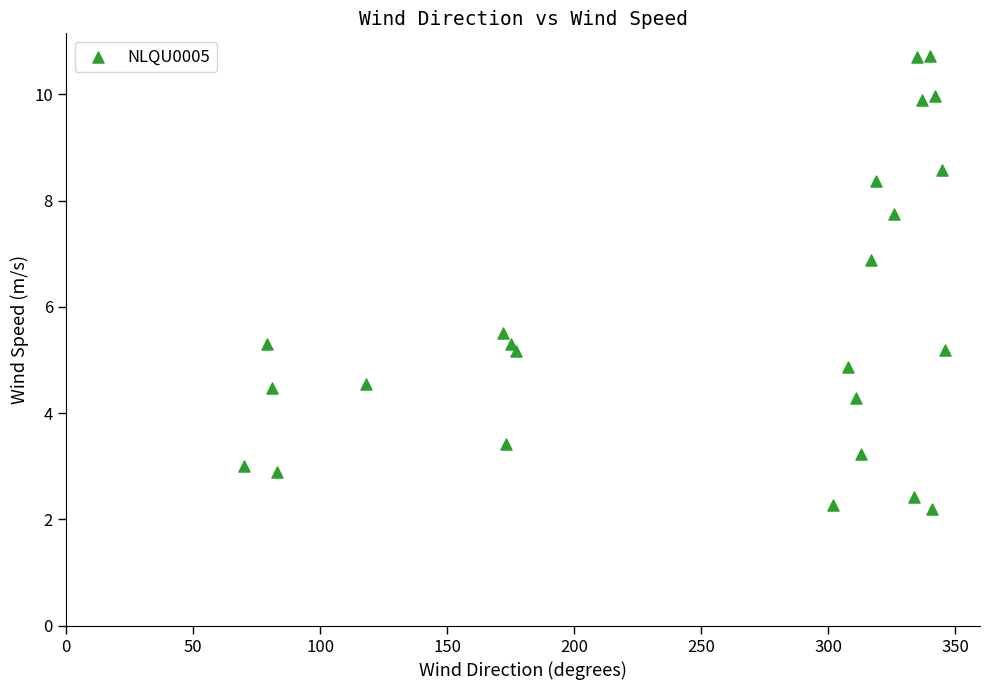

What is the range of Y values (max minus min)?

8.5